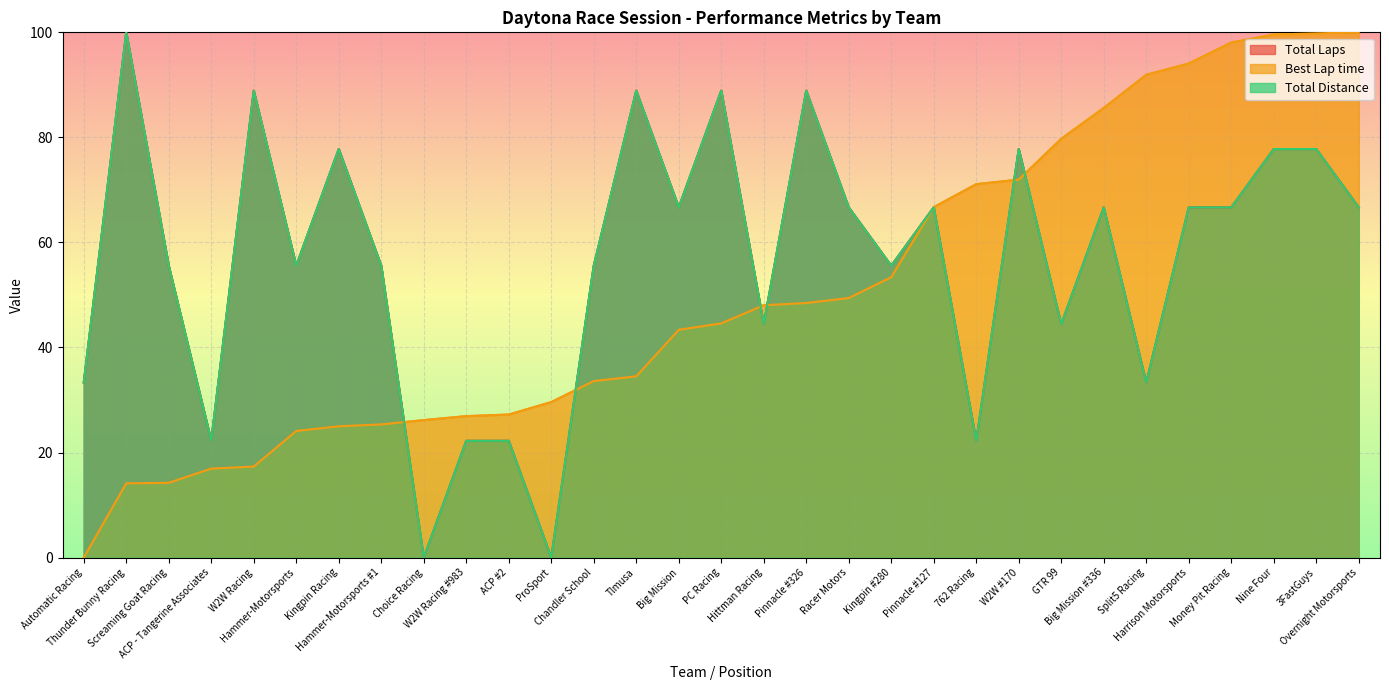

Where is the first local minimum for Total Laps?

ACP - Tangerine Associates